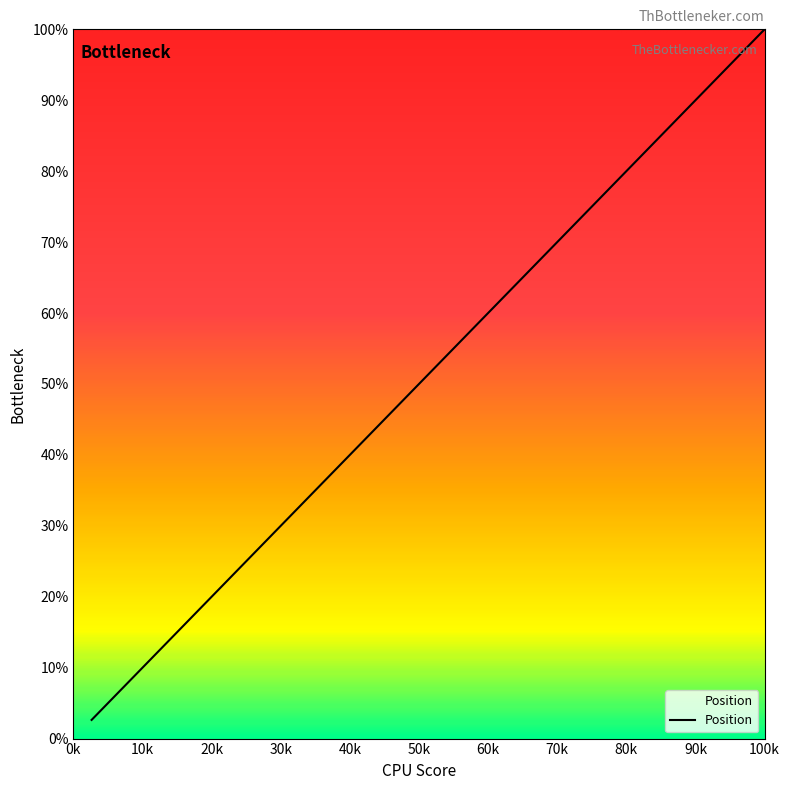

What is the difference between the maximum and second lowest values?

94.7